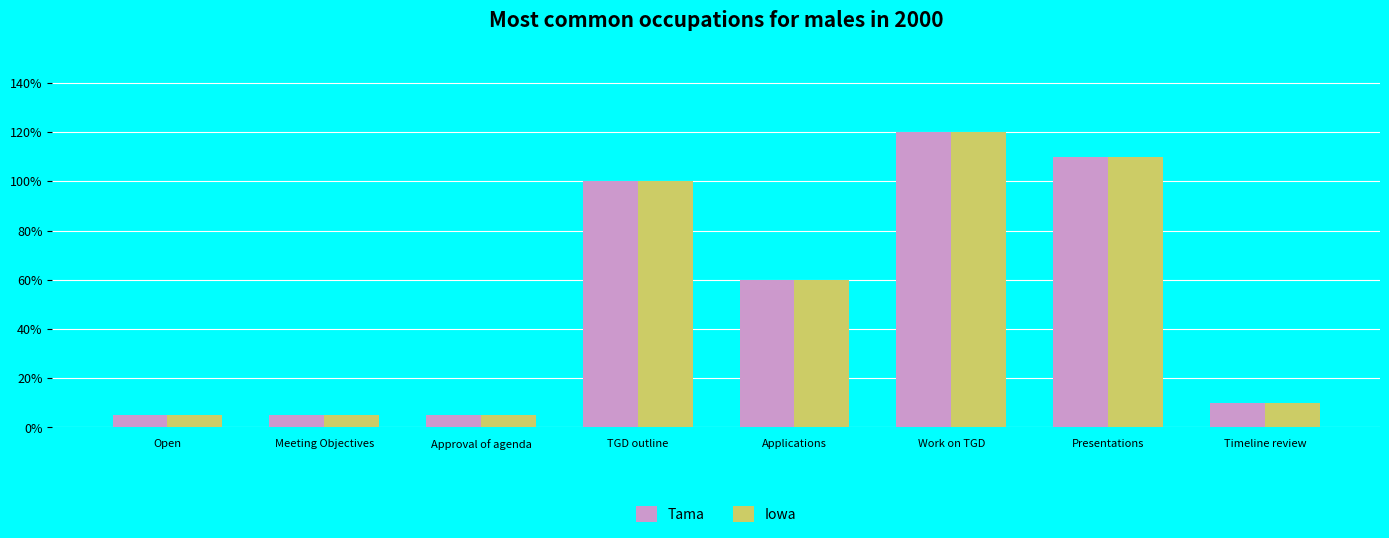

At which category is the sum across all series the highest?

Work on TGD